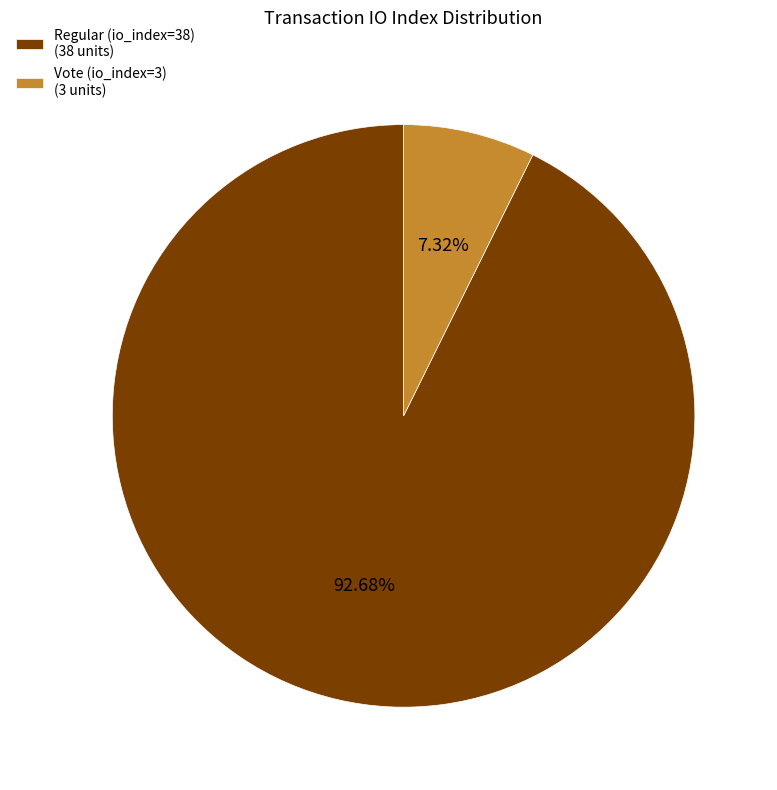

Is there any slice that represents more than half of the pie?

Yes